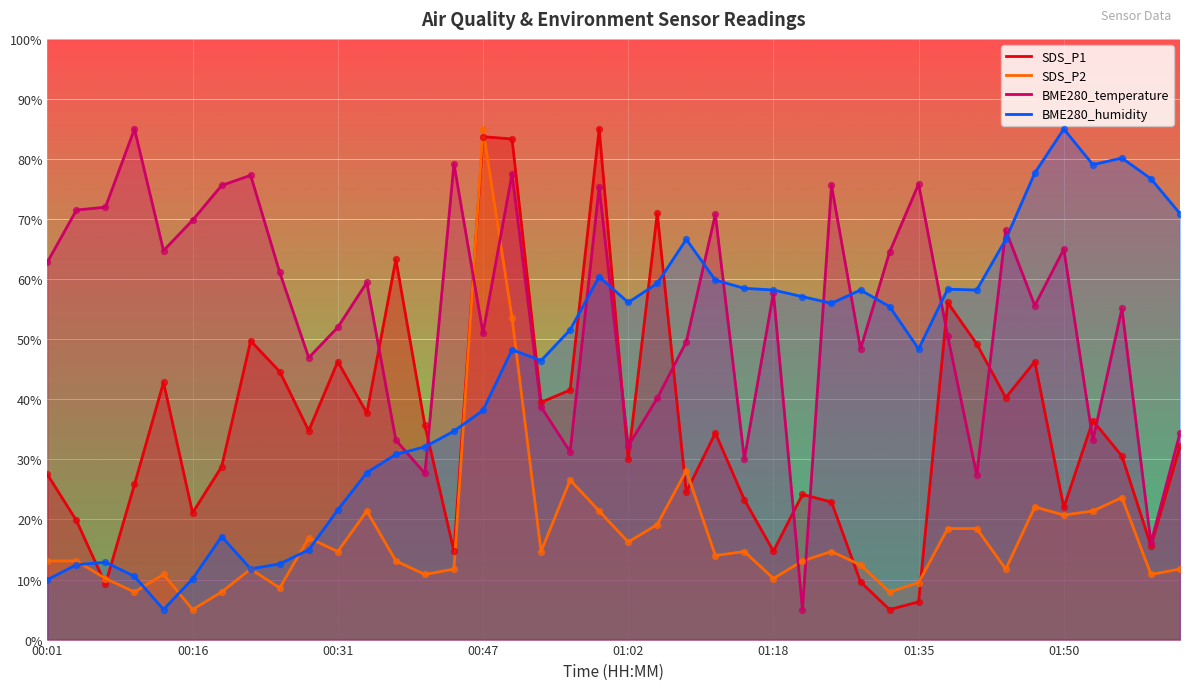

Which series has the widest spread of Y values?

SDS_P1